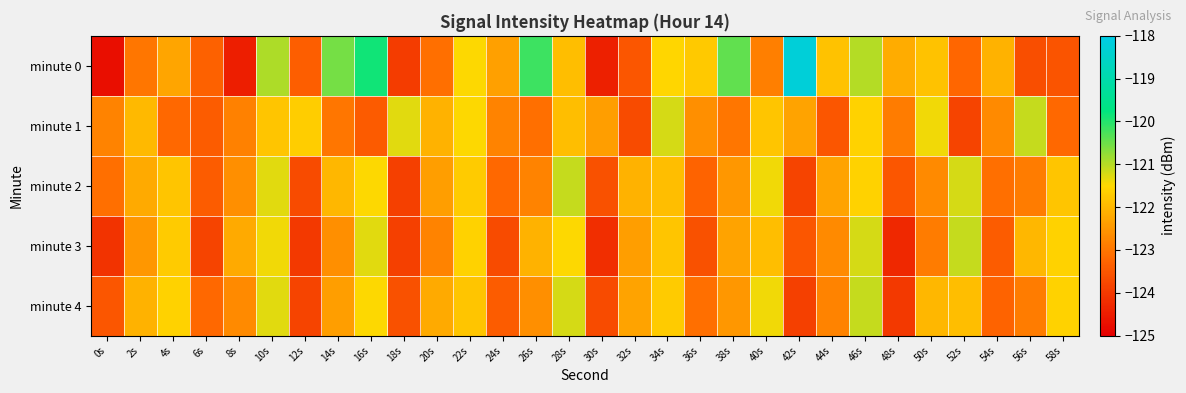

Reading left to right, list all the values displayed in this chart.

minute 0: 0s=-124.7	2s=-123.0	4s=-122.3	6s=-123.3	8s=-124.5	10s=-120.9	12s=-123.4	14s=-120.6	16s=-119.9	18s=-123.9	20s=-123.1	22s=-121.5	24s=-122.4	26s=-120.2	28s=-121.9	30s=-124.5	32s=-123.5	34s=-121.5	36s=-121.7	38s=-120.4	40s=-122.9	42s=-118.2	44s=-121.9	46s=-121.0	48s=-122.2	50s=-121.8	52s=-123.2	54s=-122.1	56s=-123.7	58s=-123.5
minute 1: 0s=-122.8	2s=-122.0	4s=-123.2	6s=-123.4	8s=-122.8	10s=-121.8	12s=-121.7	14s=-123.0	16s=-123.4	18s=-121.3	20s=-122.1	22s=-121.5	24s=-122.8	26s=-123.1	28s=-121.9	30s=-122.4	32s=-123.7	34s=-121.2	36s=-122.6	38s=-123.0	40s=-121.8	42s=-122.3	44s=-123.5	46s=-121.6	48s=-122.9	50s=-121.4	52s=-123.8	54s=-122.7	56s=-121.1	58s=-123.2
minute 2: 0s=-123.1	2s=-122.2	4s=-121.8	6s=-123.4	8s=-122.6	10s=-121.3	12s=-123.7	14s=-122.0	16s=-121.5	18s=-123.9	20s=-122.4	22s=-121.7	24s=-123.2	26s=-122.8	28s=-121.1	30s=-123.6	32s=-122.1	34s=-121.9	36s=-123.3	38s=-122.5	40s=-121.4	42s=-123.8	44s=-122.3	46s=-121.6	48s=-123.5	50s=-122.7	52s=-121.2	54s=-123.1	56s=-122.9	58s=-121.8
minute 3: 0s=-124.1	2s=-122.5	4s=-121.7	6s=-123.8	8s=-122.2	10s=-121.4	12s=-124.0	14s=-122.6	16s=-121.3	18s=-123.9	20s=-122.8	22s=-121.6	24s=-123.7	26s=-122.1	28s=-121.5	30s=-124.2	32s=-122.4	34s=-121.8	36s=-123.6	38s=-122.3	40s=-121.9	42s=-123.5	44s=-122.7	46s=-121.2	48s=-124.3	50s=-122.9	52s=-121.1	54s=-123.4	56s=-122.0	58s=-121.6
minute 4: 0s=-123.5	2s=-122.1	4s=-121.6	6s=-123.2	8s=-122.7	10s=-121.3	12s=-123.8	14s=-122.4	16s=-121.5	18s=-123.6	20s=-122.2	22s=-121.8	24s=-123.4	26s=-122.6	28s=-121.2	30s=-123.7	32s=-122.3	34s=-121.7	36s=-123.1	38s=-122.5	40s=-121.4	42s=-123.9	44s=-122.8	46s=-121.1	48s=-124.0	50s=-122.0	52s=-121.9	54s=-123.3	56s=-122.9	58s=-121.6